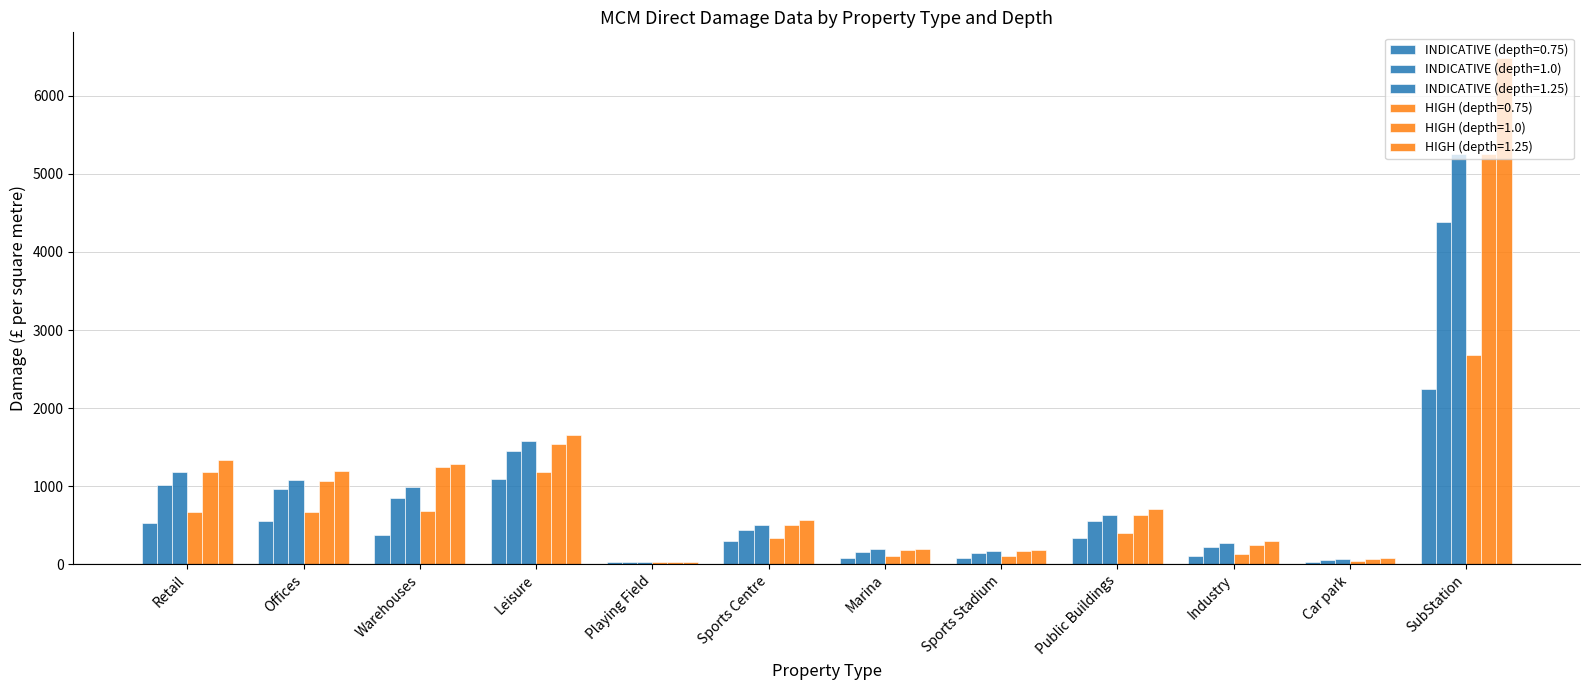

List the labels in order of HIGH (depth=0.75) value, largest first.

SubStation, Leisure, Warehouses, Offices, Retail, Public Buildings, Sports Centre, Industry, Marina, Sports Stadium, Car park, Playing Field